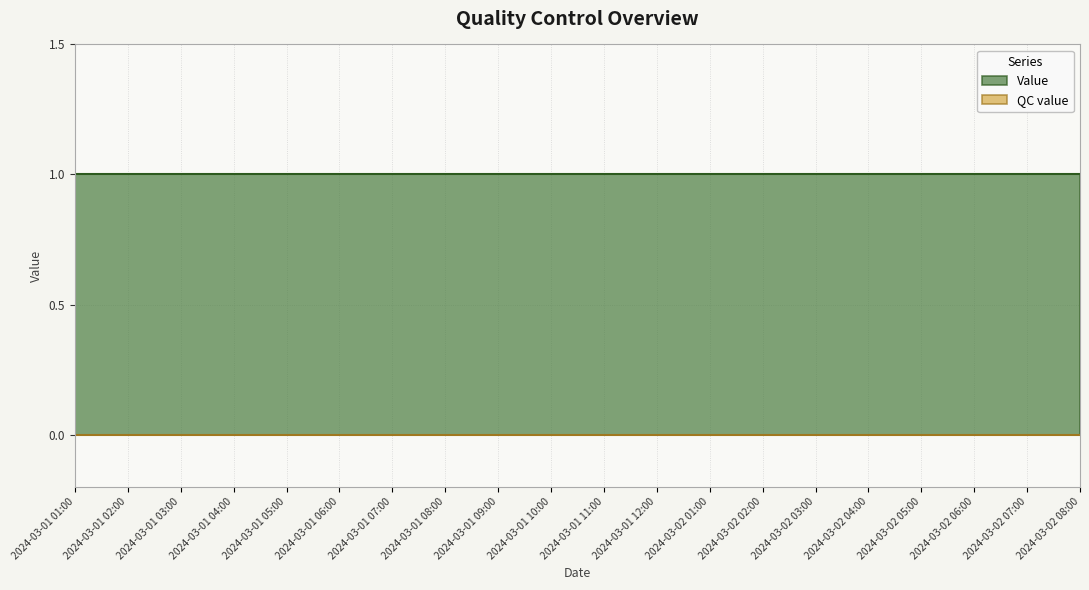

True or false: QC value has more than 2 points higher than both neighbors.

False